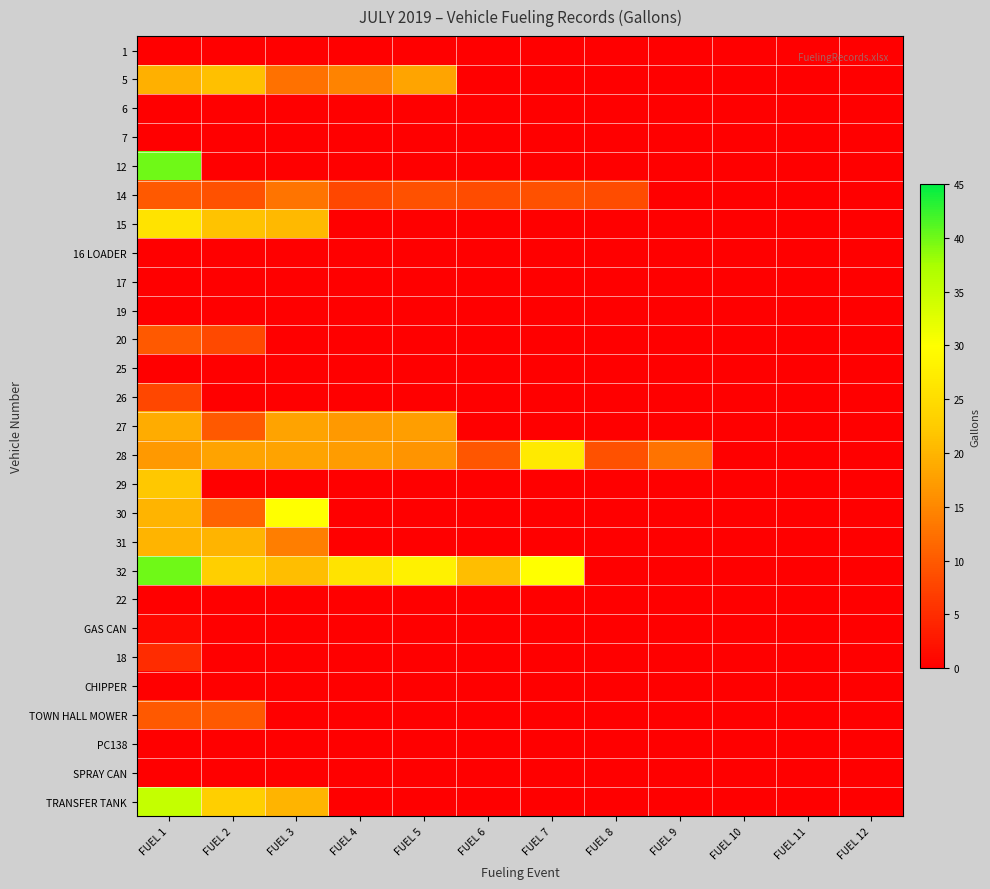

At how many categories does at least one series exceed 34?

1